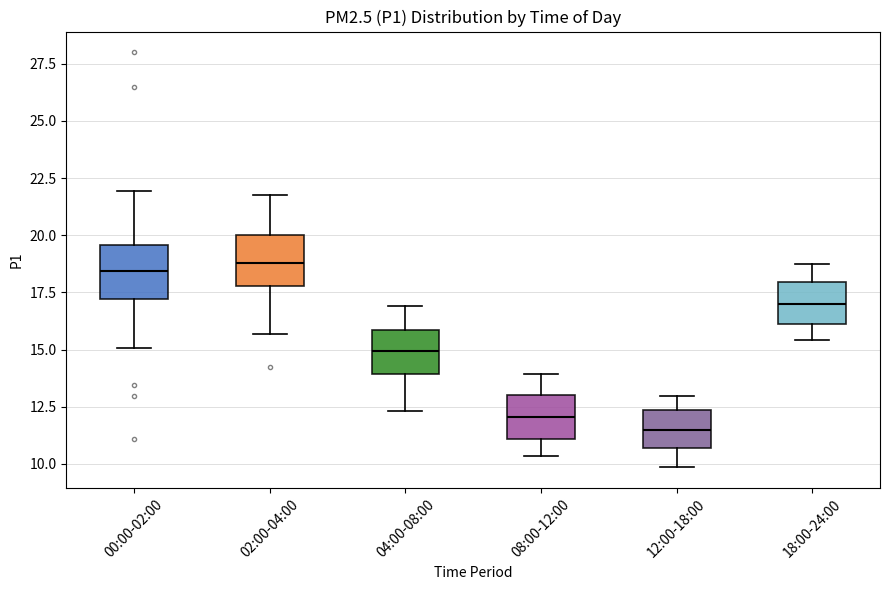

Reading left to right, read every box against the y-axis: the position of its median line, the range the box covers, and the ends of its whiskers. The values are not printed on the chart, so give them approximately, as read against the axis.

00:00-02:00: median 18.5, box 17.0 to 19.5, whiskers 15.0 to 22.0
02:00-04:00: median 19.0, box 18.0 to 20.0, whiskers 15.5 to 22.0
04:00-08:00: median 15.0, box 14.0 to 16.0, whiskers 12.5 to 17.0
08:00-12:00: median 12.0, box 11.0 to 13.0, whiskers 10.5 to 14.0
12:00-18:00: median 11.5, box 10.5 to 12.5, whiskers 10.0 to 13.0
18:00-24:00: median 17.0, box 16.0 to 18.0, whiskers 15.5 to 19.0